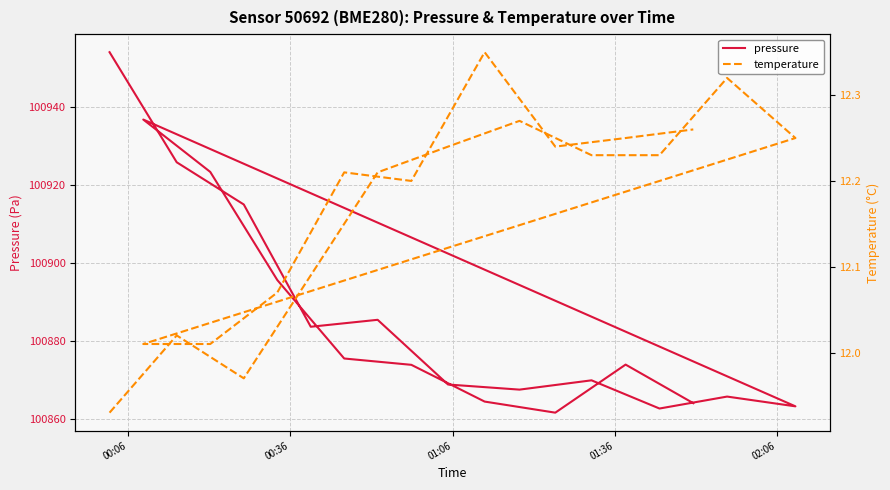

What are all the series names shown in the legend?

pressure, temperature